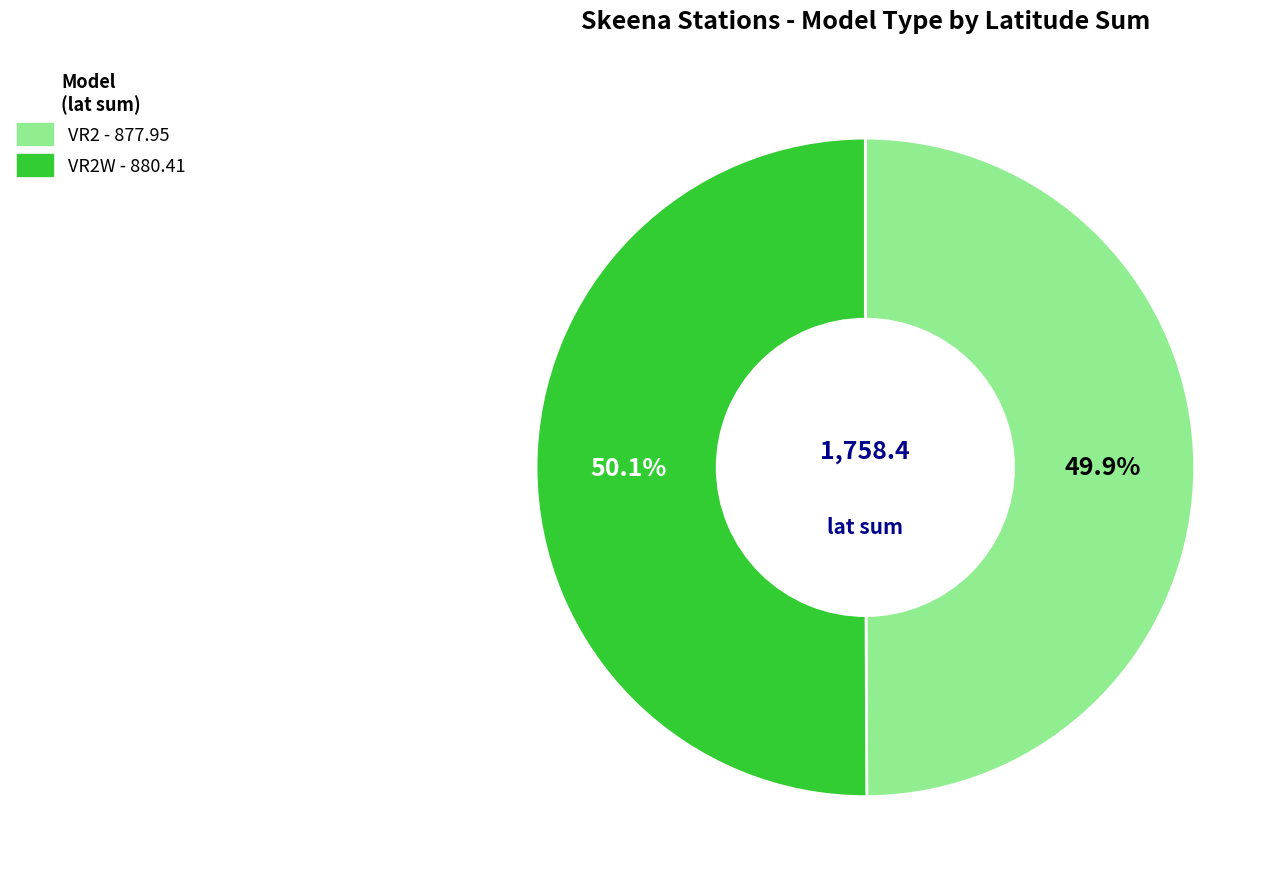

Does any single category account for the majority?

Yes